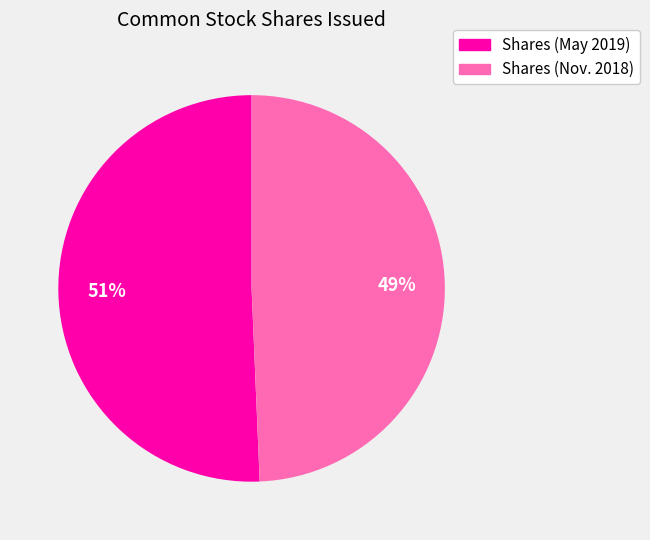

Rank the categories by value from highest to lowest.

Shares (May 2019), Shares (Nov. 2018)